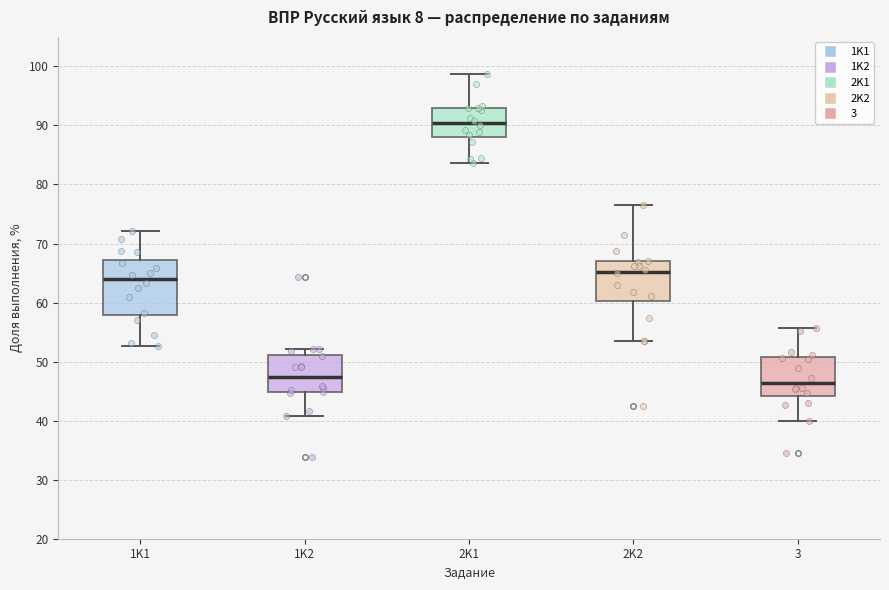

Where does the lower whisker of the box for 2K1 end on the y-axis? The values are not printed on the chart, so give them approximately, as read against the axis.

84